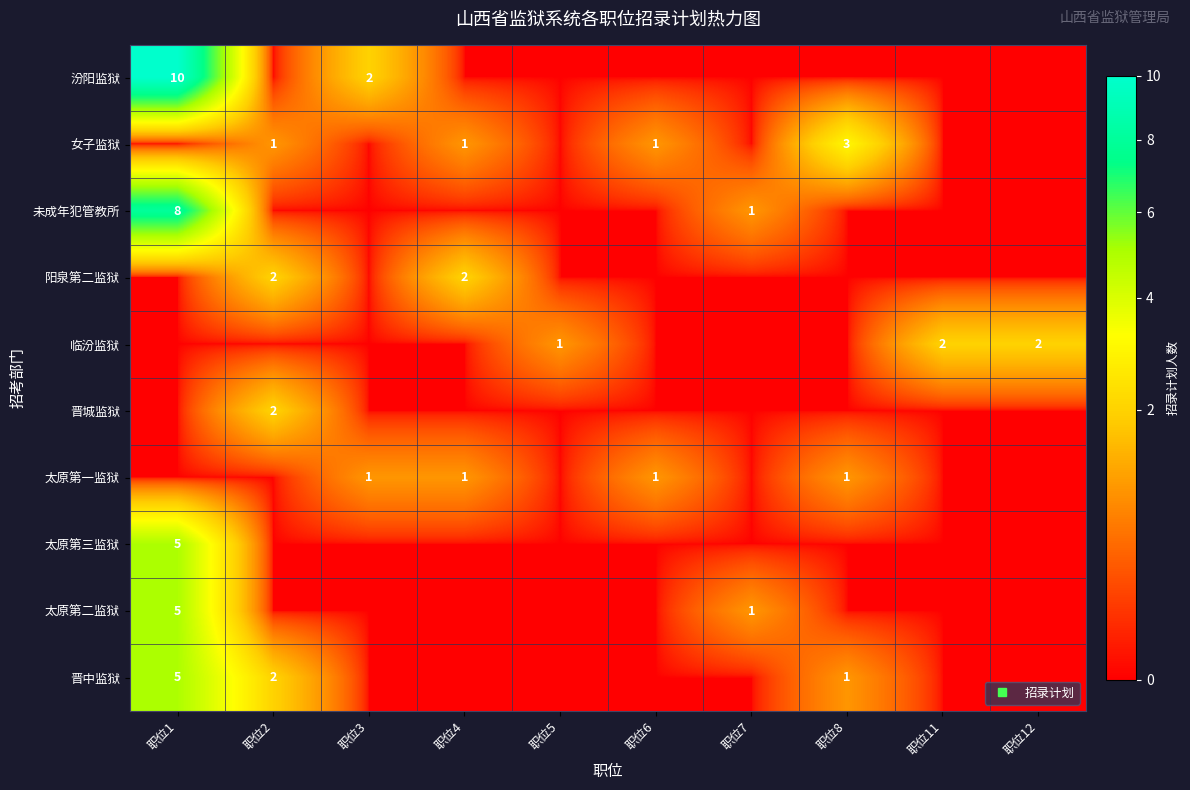

What is the total value across all series at 职位2?

7